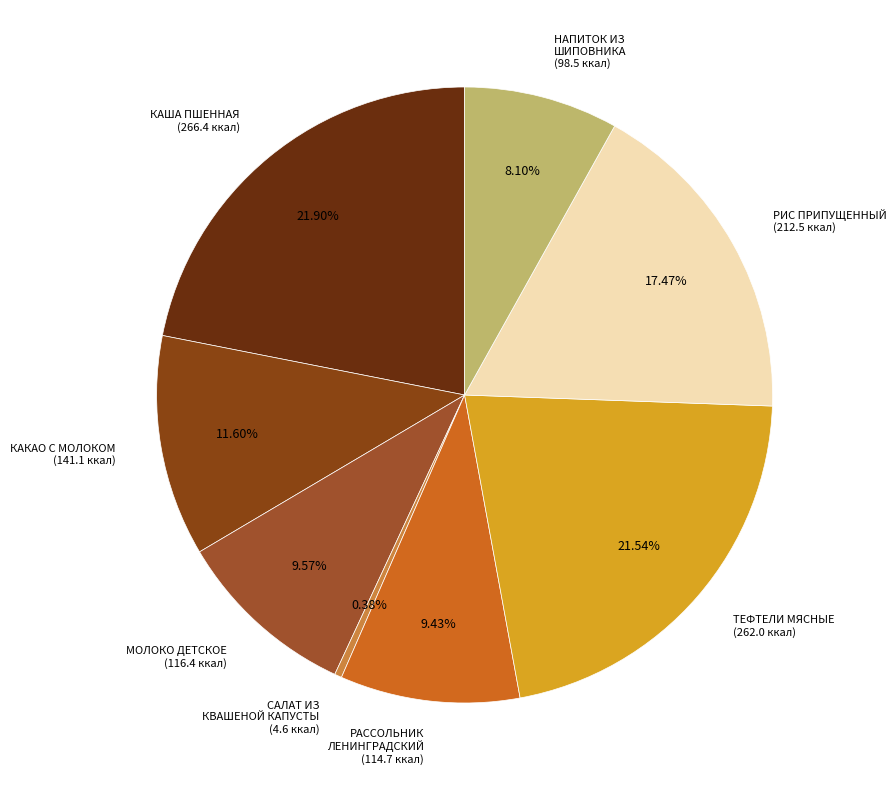

Do САЛАТ ИЗ КВАШЕНОЙ КАПУСТЫ (4.6 ккал) and КАКАО С МОЛОКОМ (141.1 ккал) together represent more than half of the pie?

No